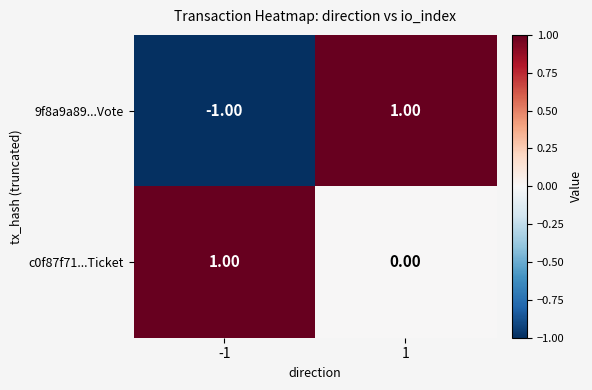

Which series has the largest total across all categories?

c0f87f71...Ticket